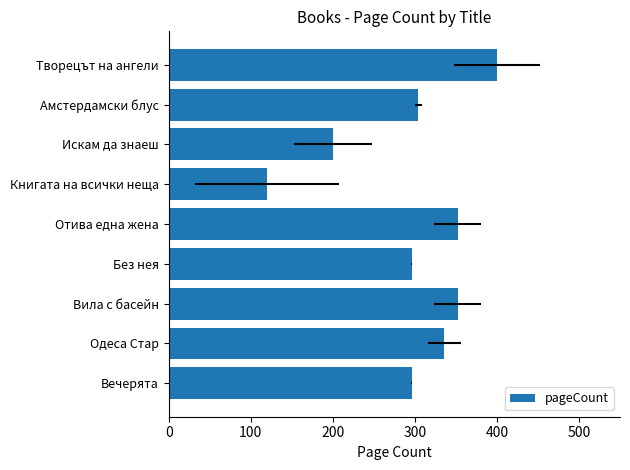

What is the sum of all values?

2656